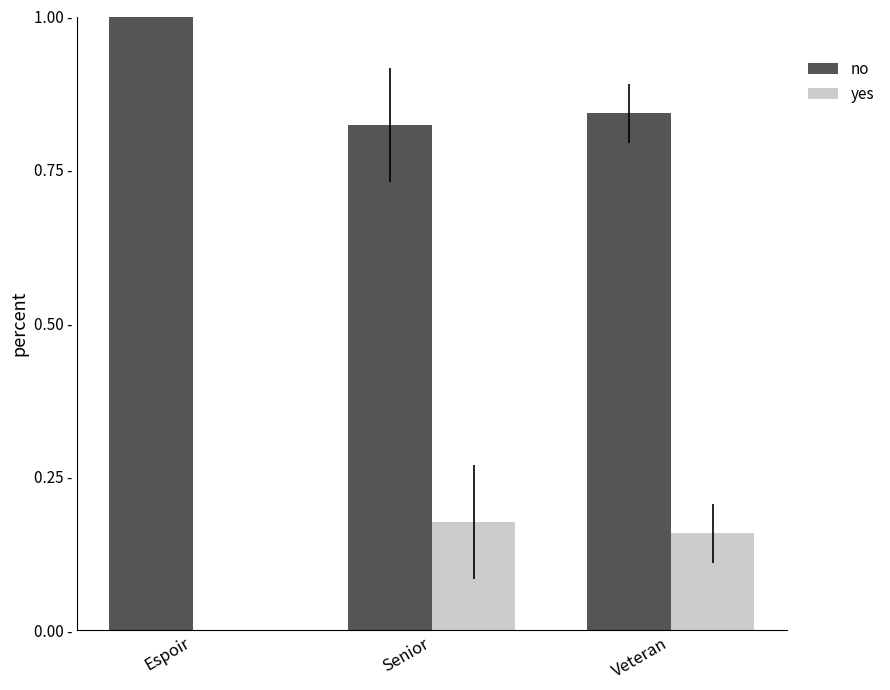

What is the total value across all series at Espoir?

1.0